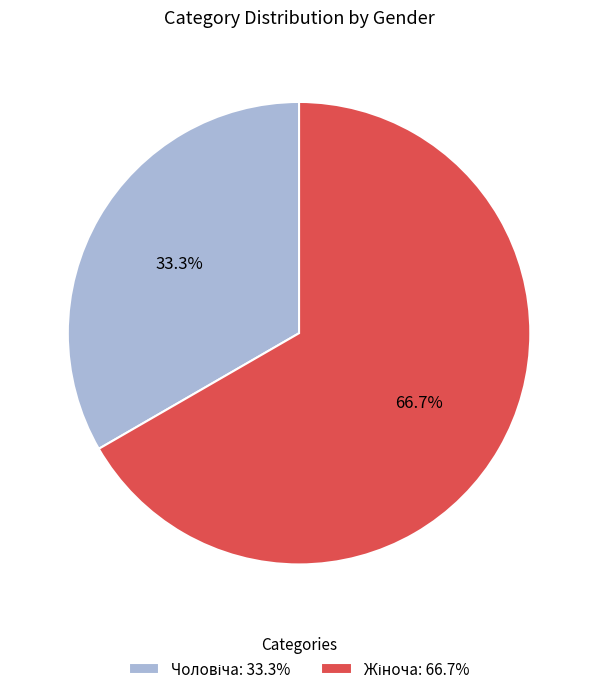

Is there any slice that represents more than half of the pie?

Yes